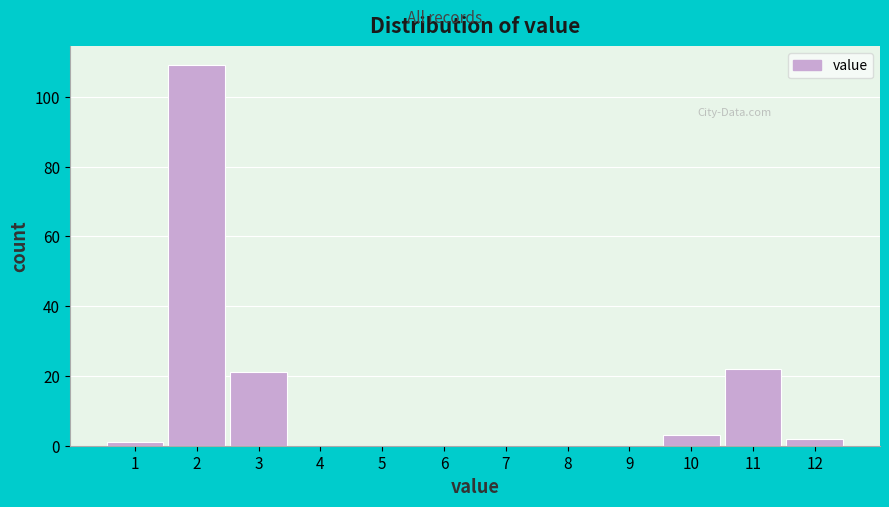

Over which range of the x-axis is the bar tallest?

1.5 to 2.5